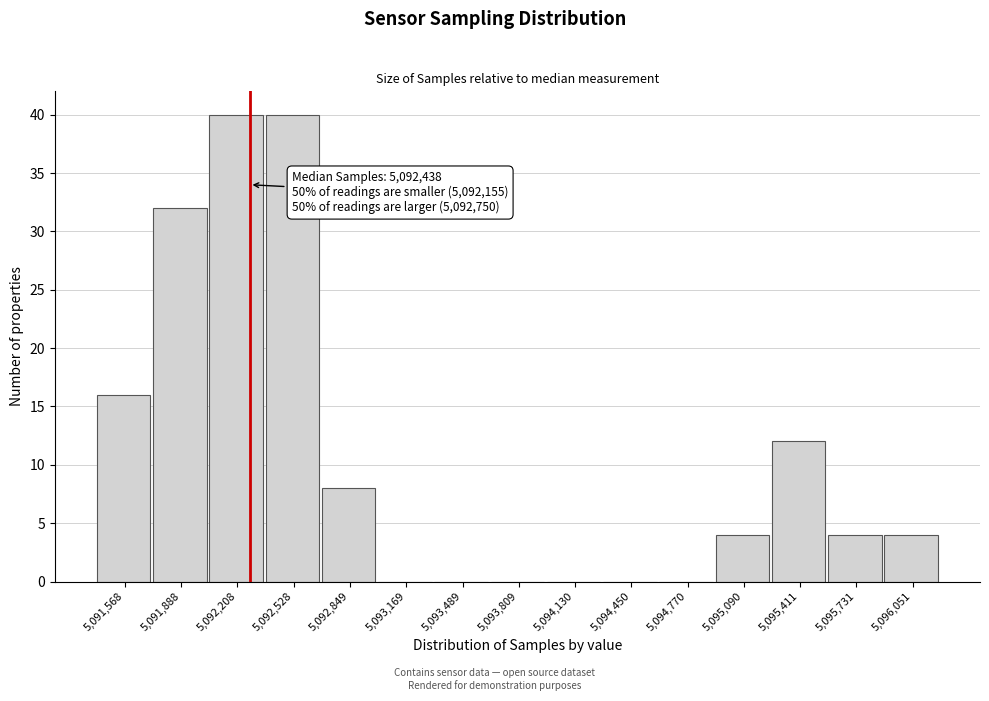

Reading right to left, list all the values displayed in this chart.

5,096,051=4	5,095,731=4	5,095,411=12	5,095,090=4	5,094,770=0	5,094,450=0	5,094,130=0	5,093,809=0	5,093,489=0	5,093,169=0	5,092,849=8	5,092,528=40	5,092,208=40	5,091,888=32	5,091,568=16